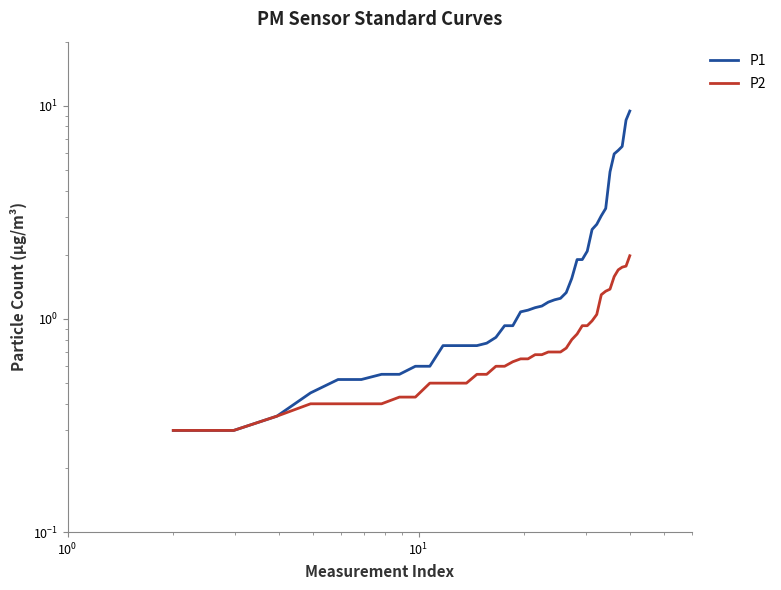

True or false: P2 and P1 cross at least once.

False